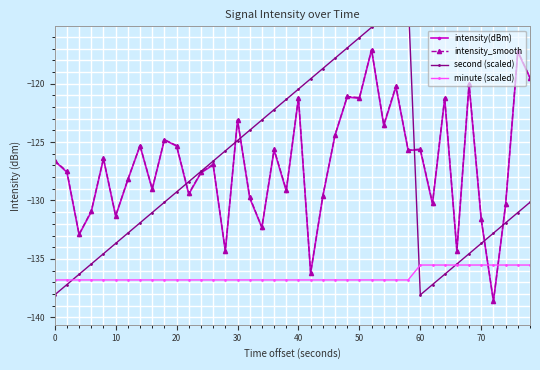

True or false: intensity(dBm) has more than 0 points higher than both neighbors.

True